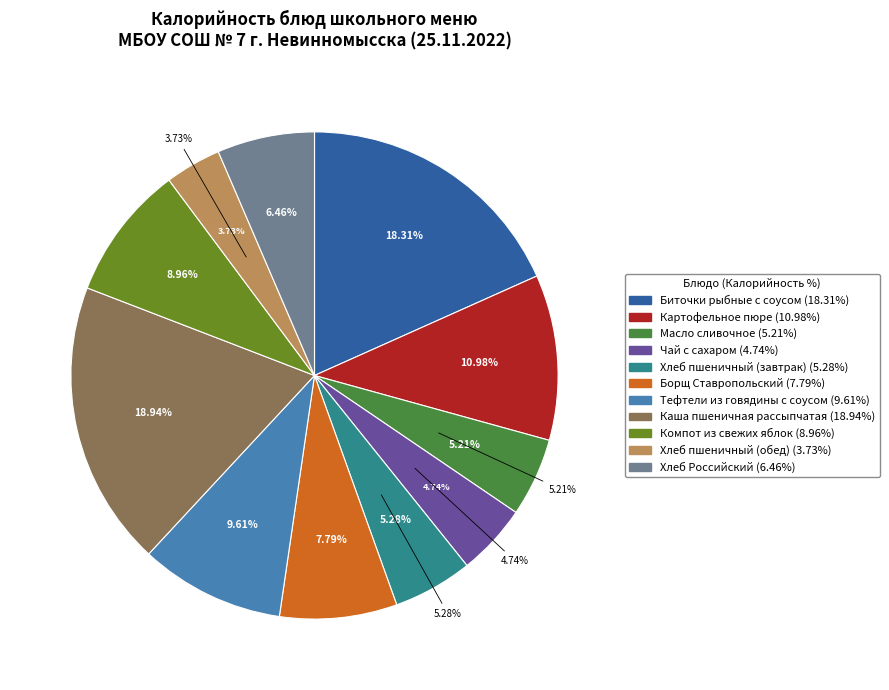

How many slices are in this pie chart?

11